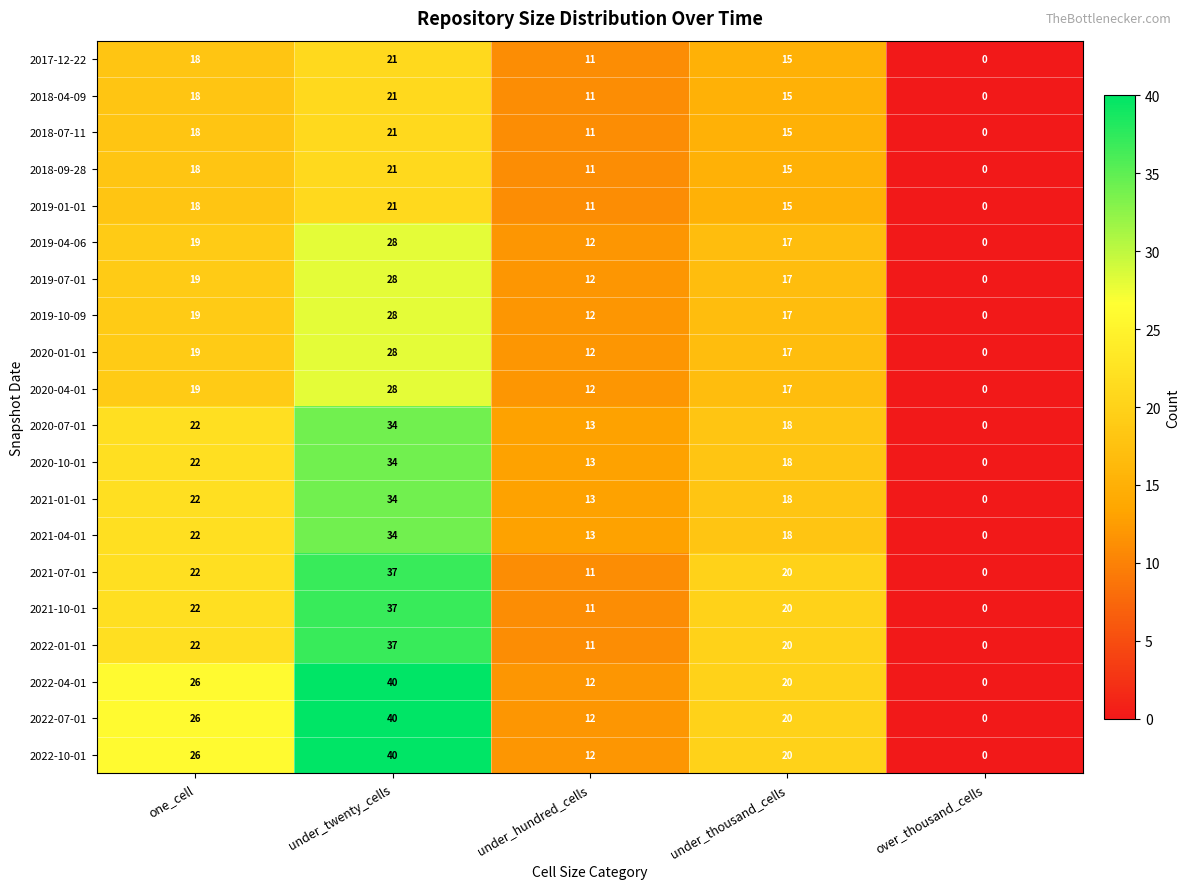

Count the number of data series in this chart.

20